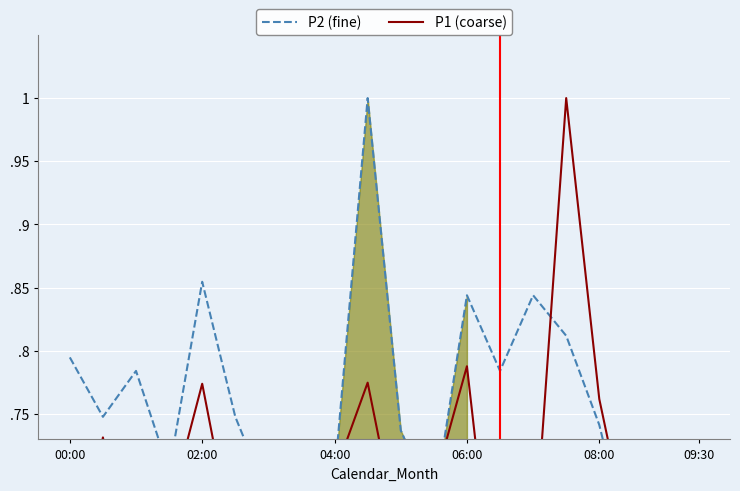

In P2 (fine), how many points are higher than both neighbors (excluding endpoints)?

6